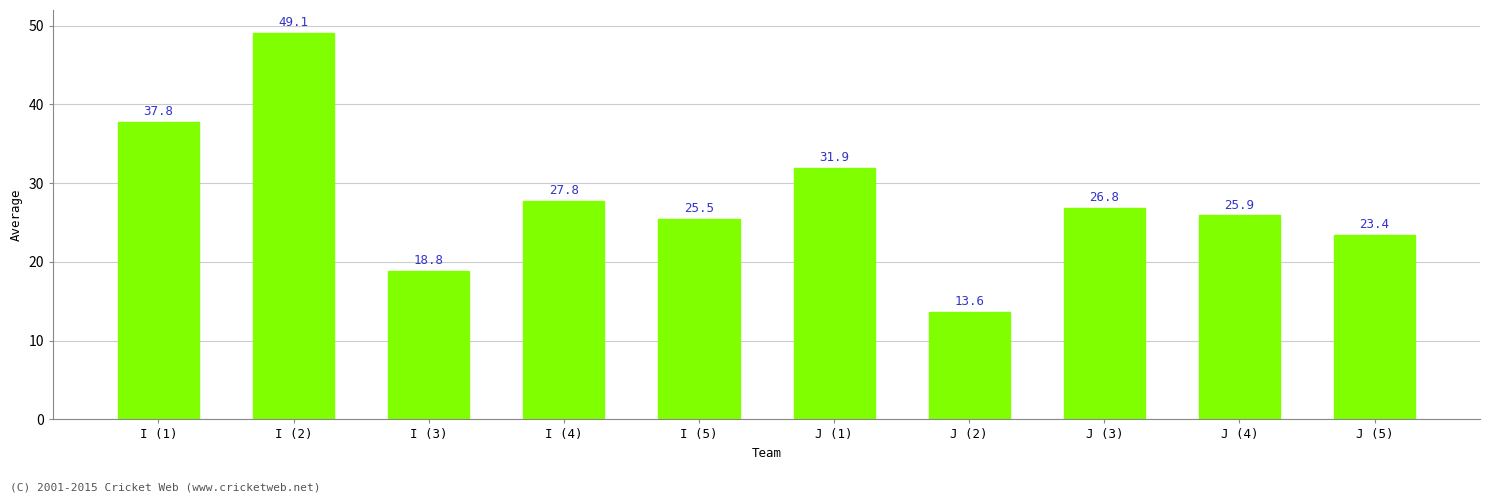

The value at I (4) is 27.8. True or false?

True